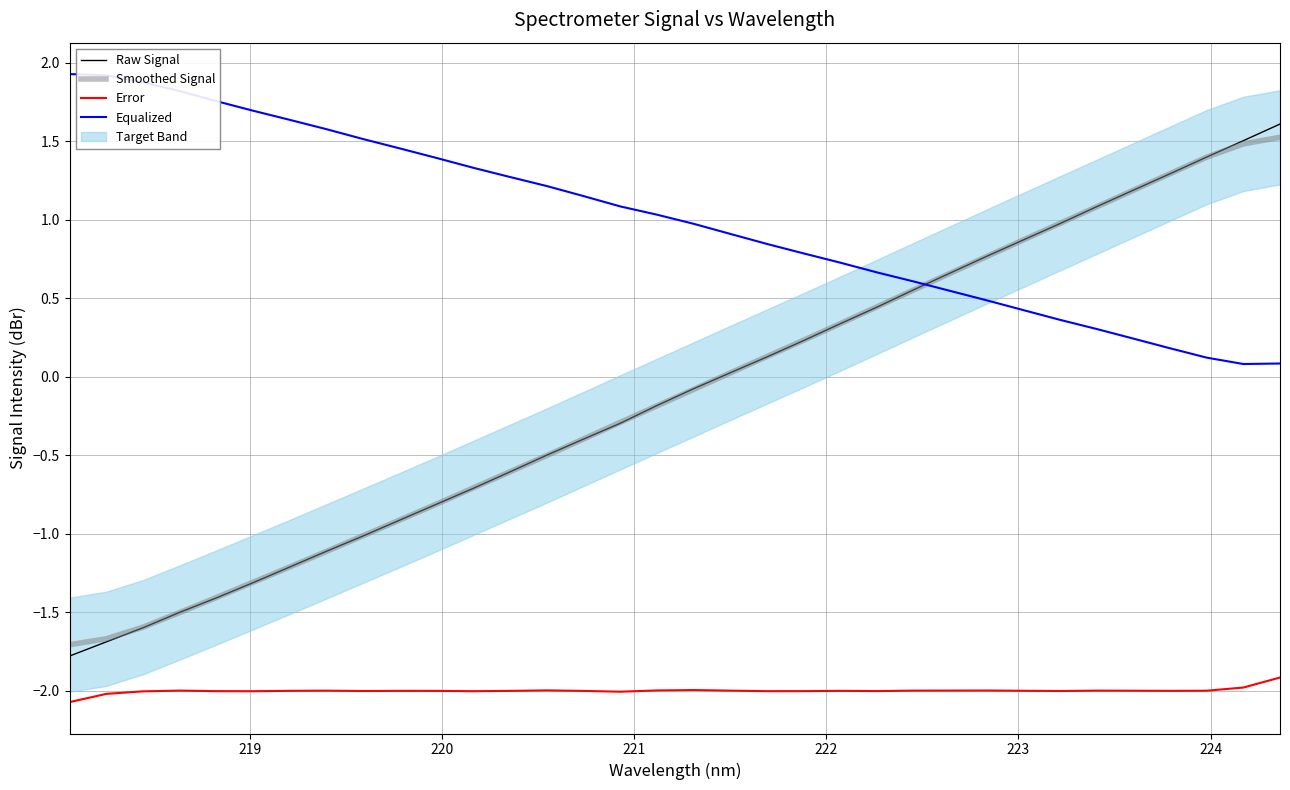

Rank the series by their maximum value, from highest to lowest.

Equalized, Raw Signal, Smoothed Signal, Error